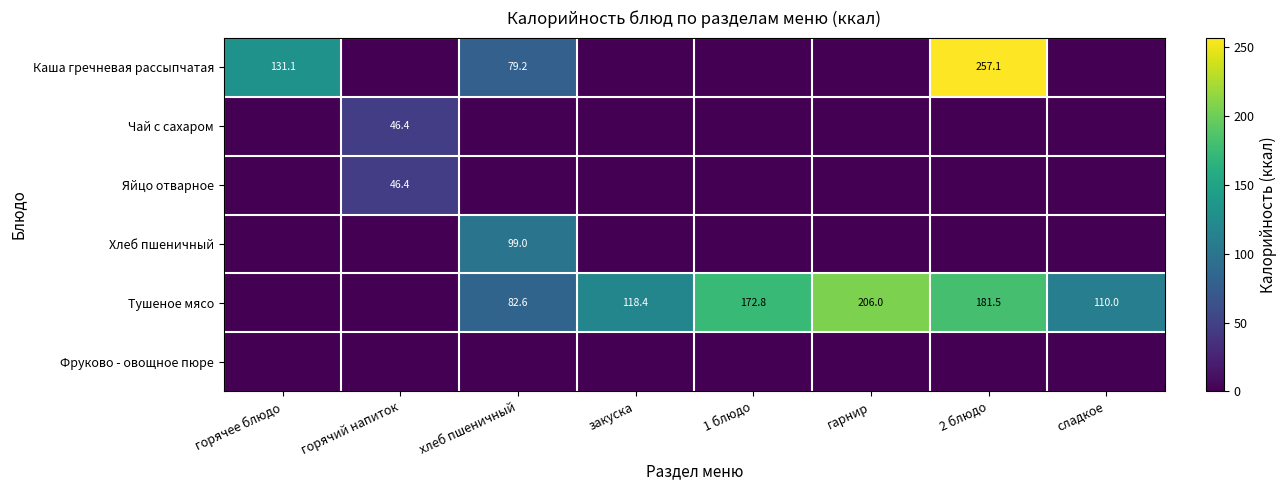

The value of Тушеное мясо at гарнир is 345.5. True or false?

False